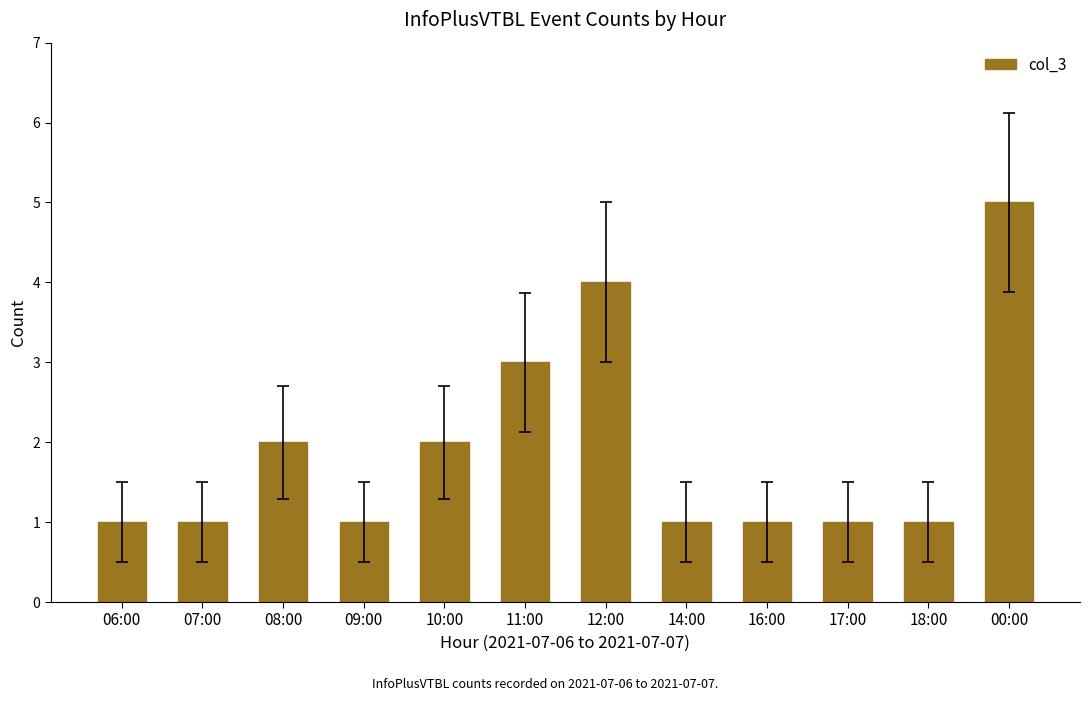

What is the difference between the maximum and minimum values?

4